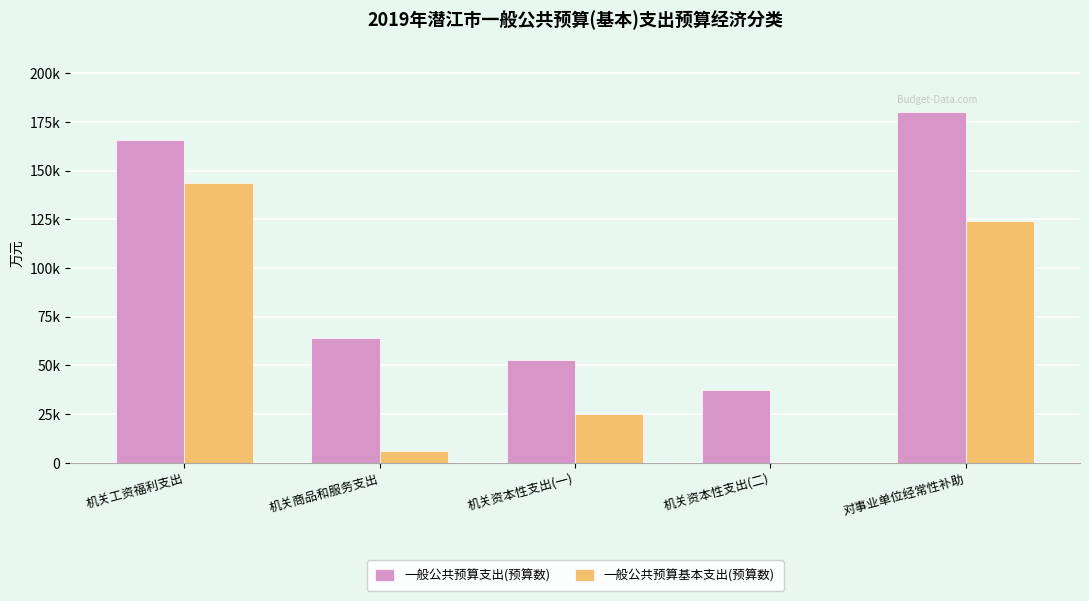

At which label does 一般公共预算基本支出(预算数) first exceed 24964?

机关工资福利支出